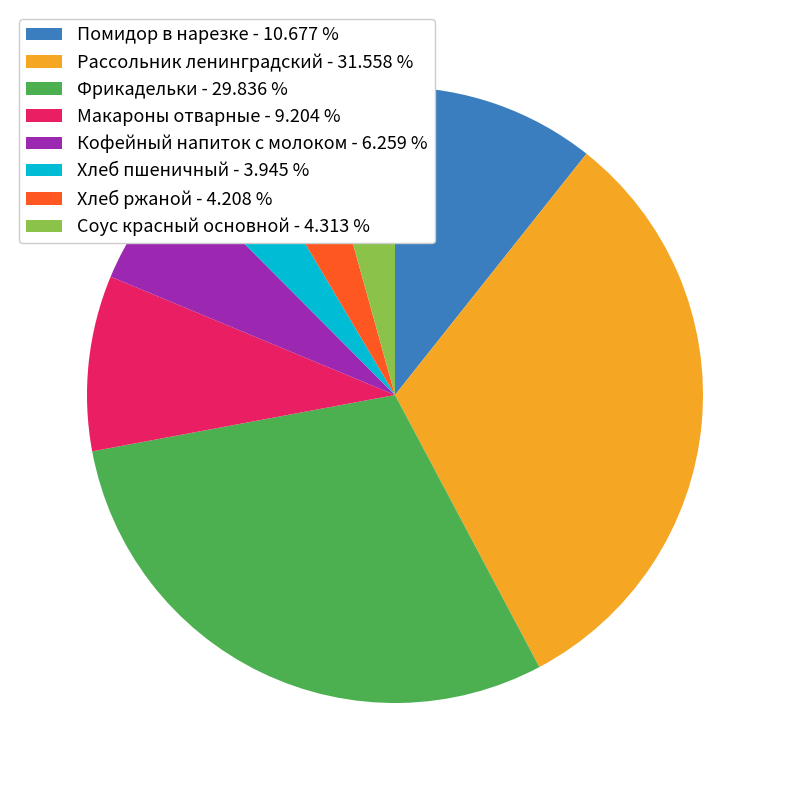

Approximately how many times larger is the value at Помидор в нарезке - 10.677 % compared to Макароны отварные - 9.204 %?

1.2